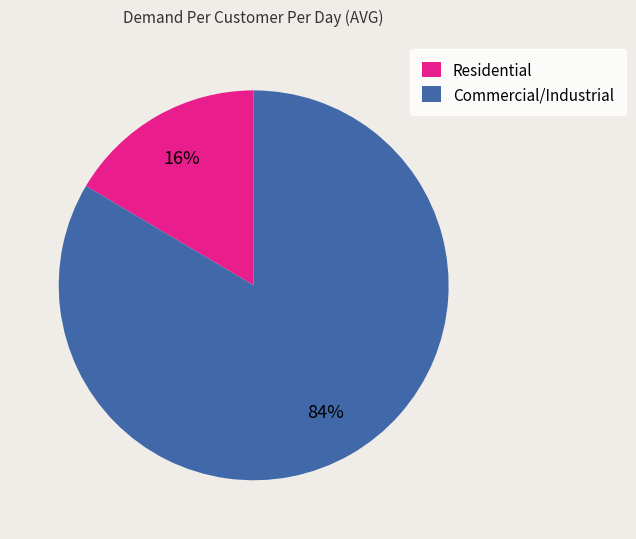

True or false: Residential accounts for 16% of the total.

True